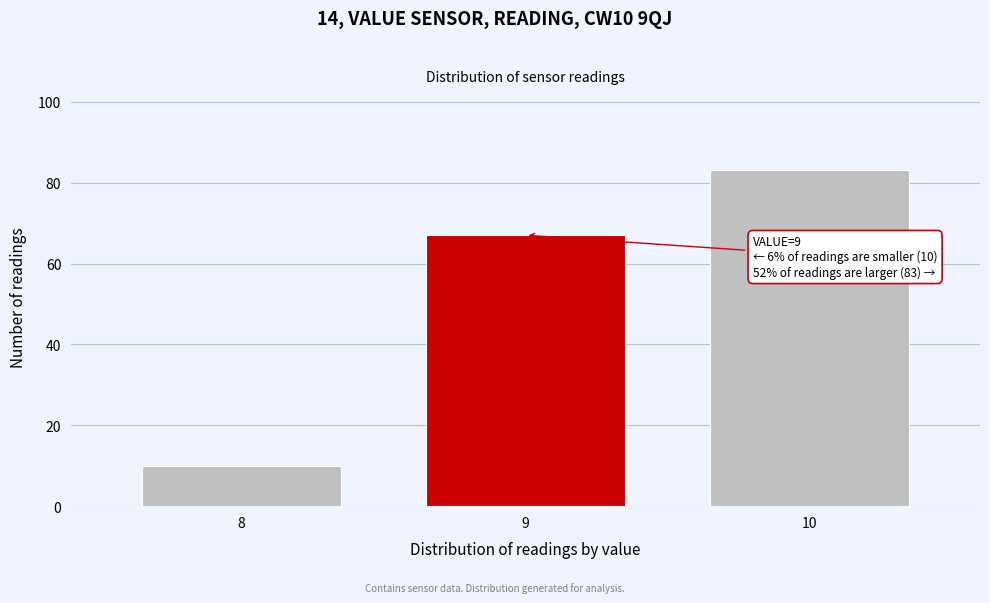

Reading right to left, transcribe all the data shown in this chart.

83	67	10